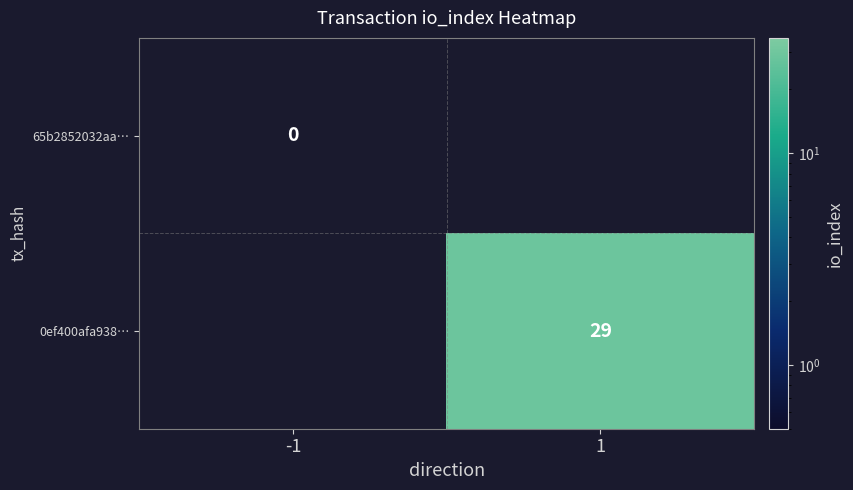

The 0ef400afa938… series shows 29 at 1. True or false?

True